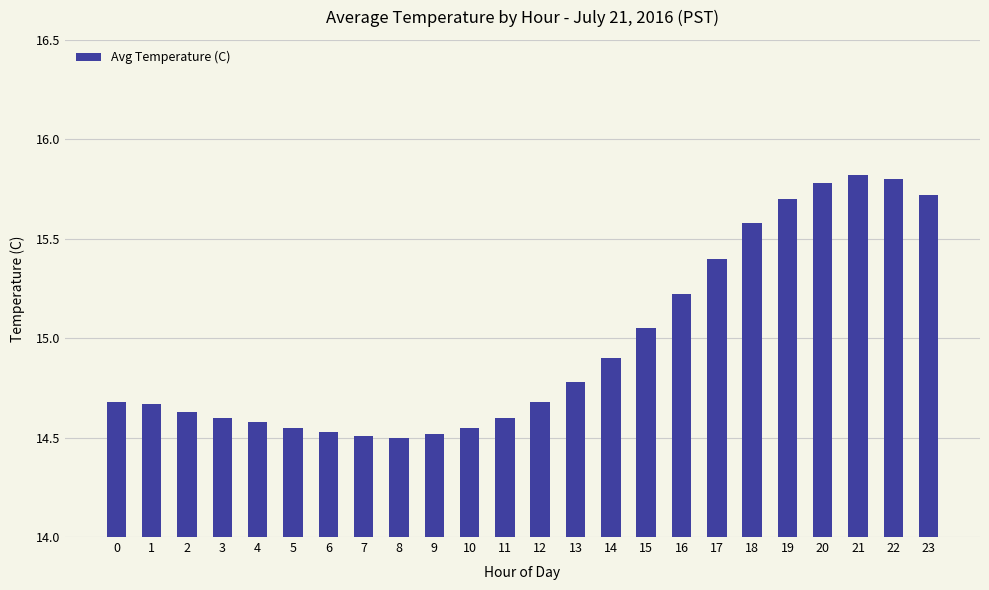

What is the value of the 23rd bar from the left?

15.8